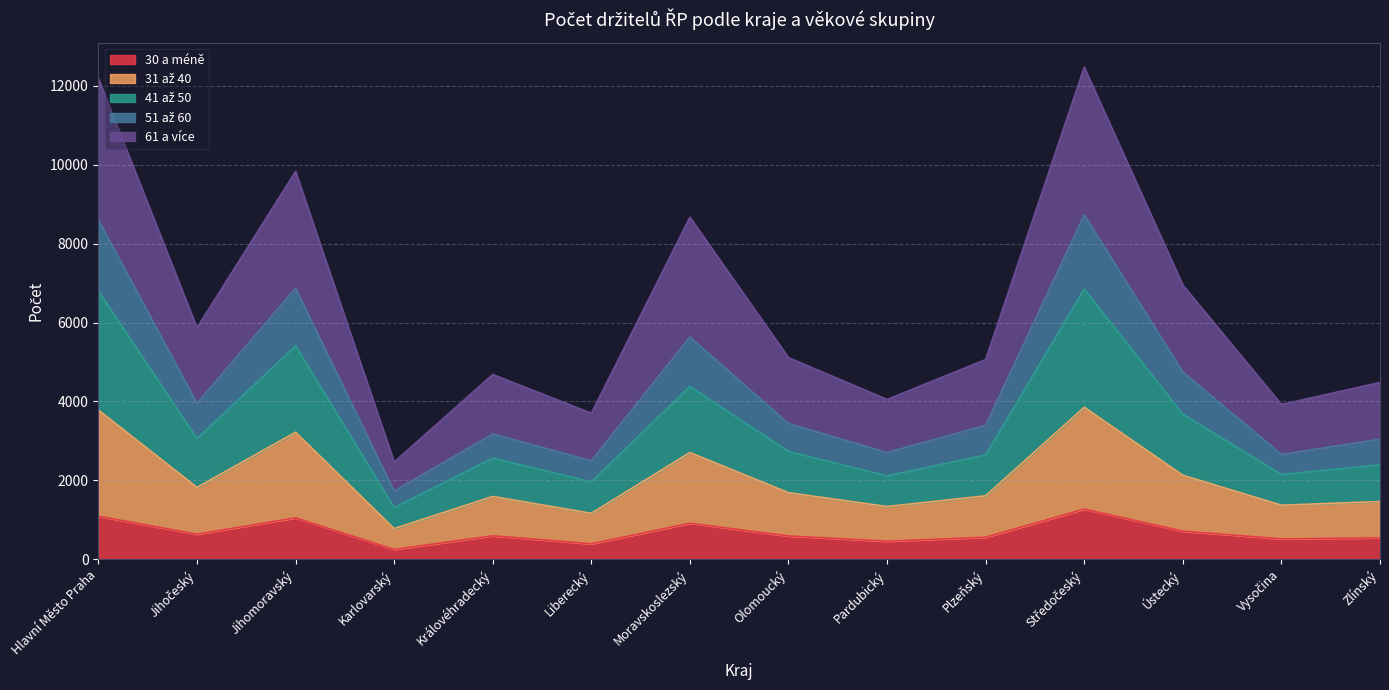

At how many categories does at least one series exceed 6784?

5